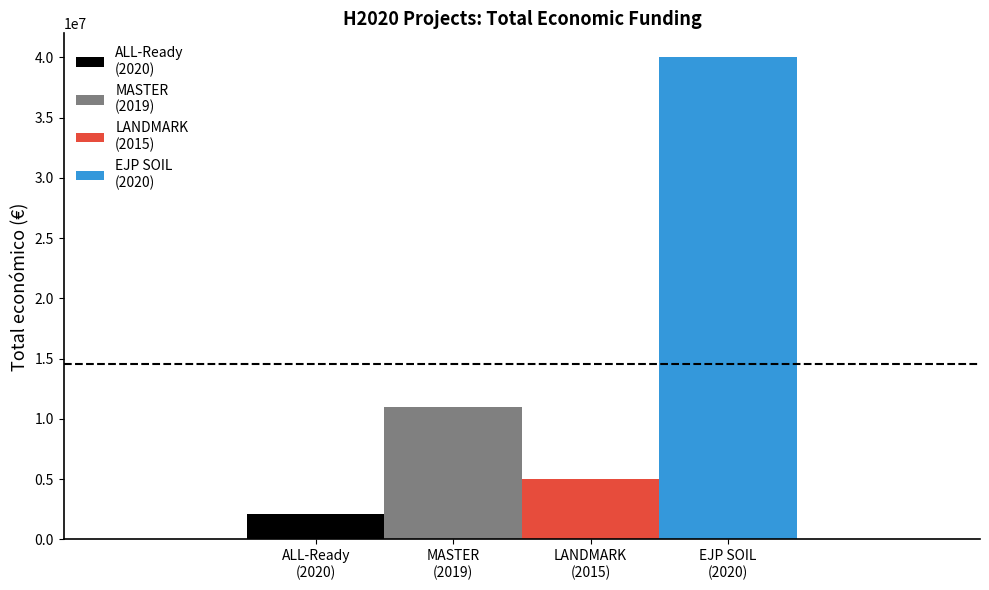

What is the smallest value displayed?

2136174